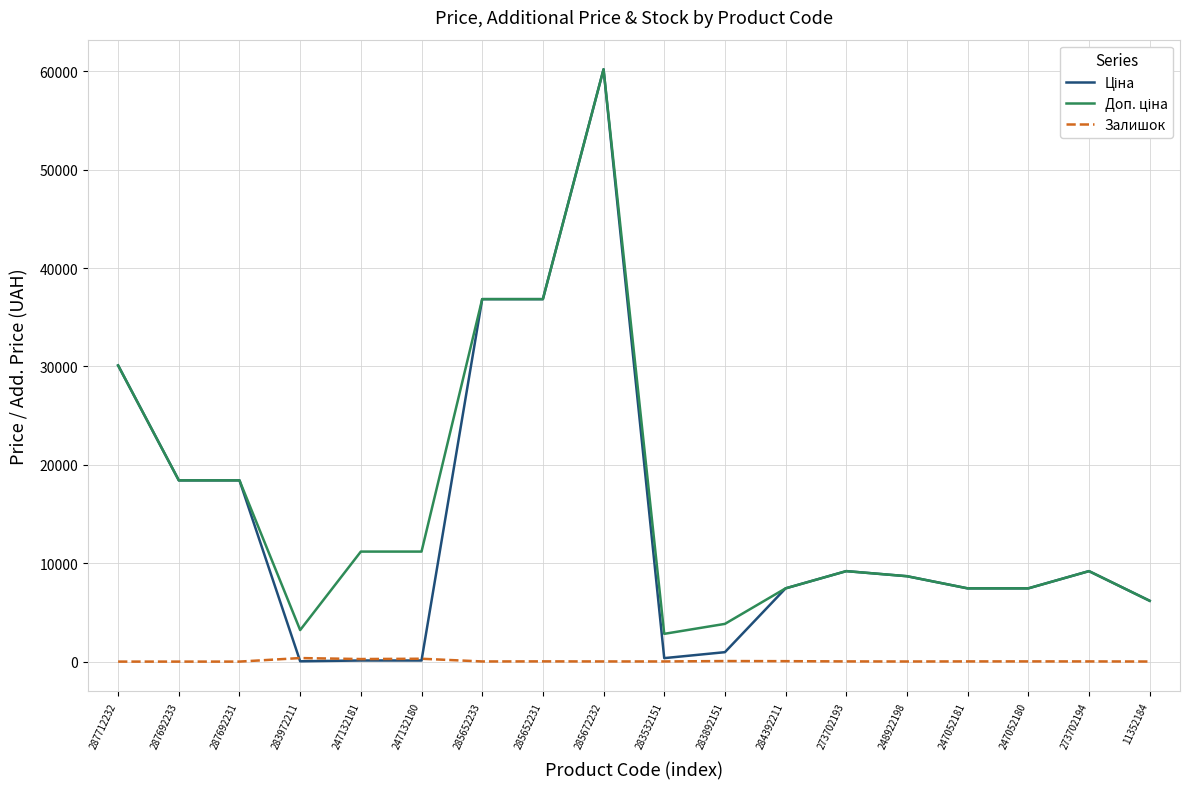

What is the maximum value shown in the chart?

60205.6